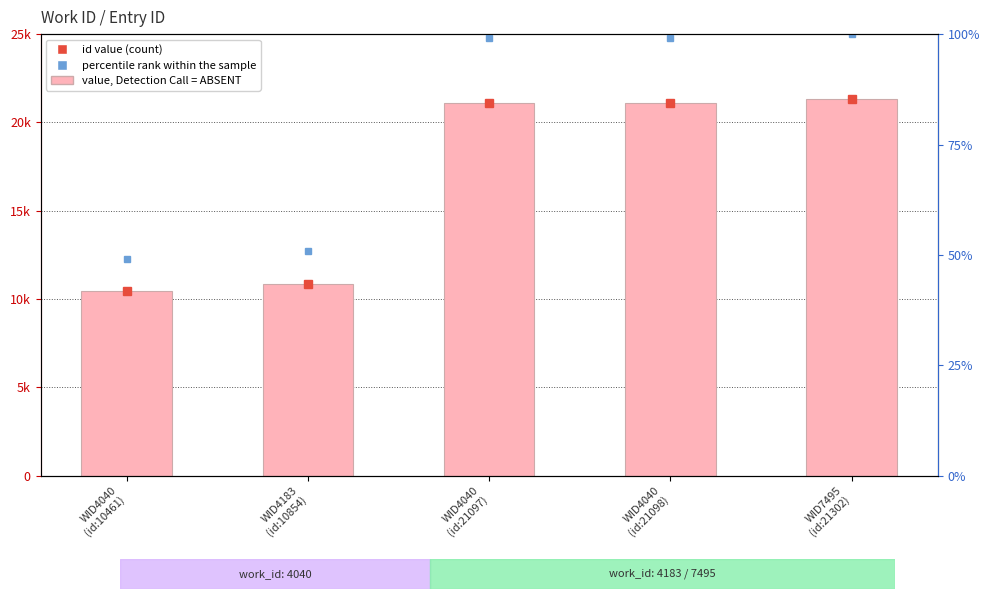

What is the difference between the second highest and second lowest values in the id (value) series?

10244.0